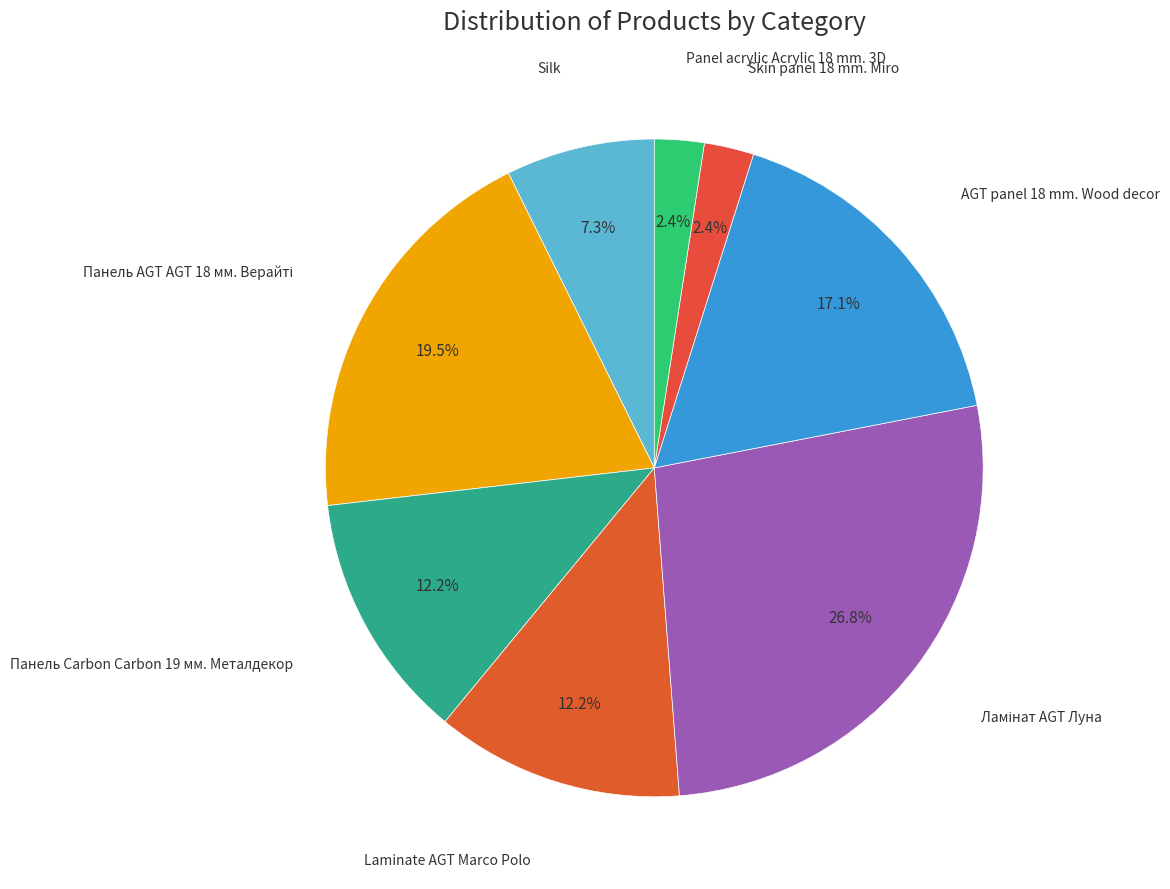

Approximately how many times larger is the value at Panel acrylic Acrylic 18 mm. 3D compared to Silk?

0.3